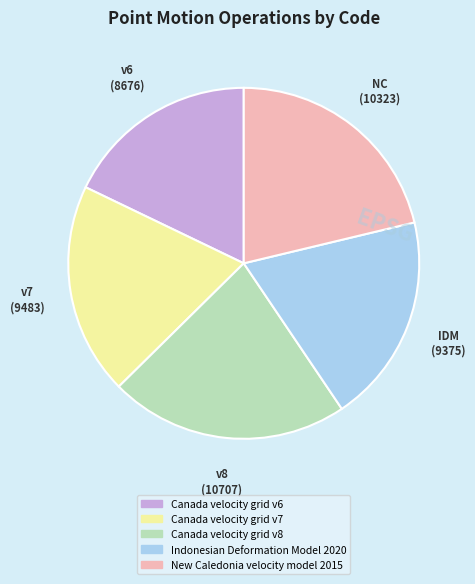

True or false: Canada velocity grid v6 accounts for 18% of the total.

True